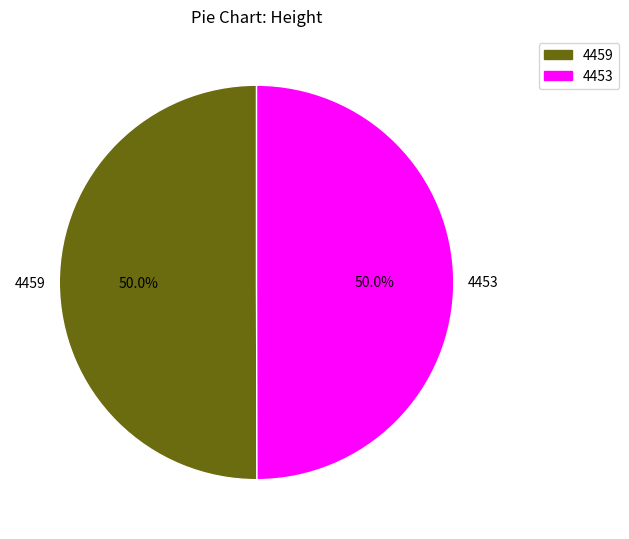

To the nearest percent, what is the combined percentage of 4459 and 4453?

100%